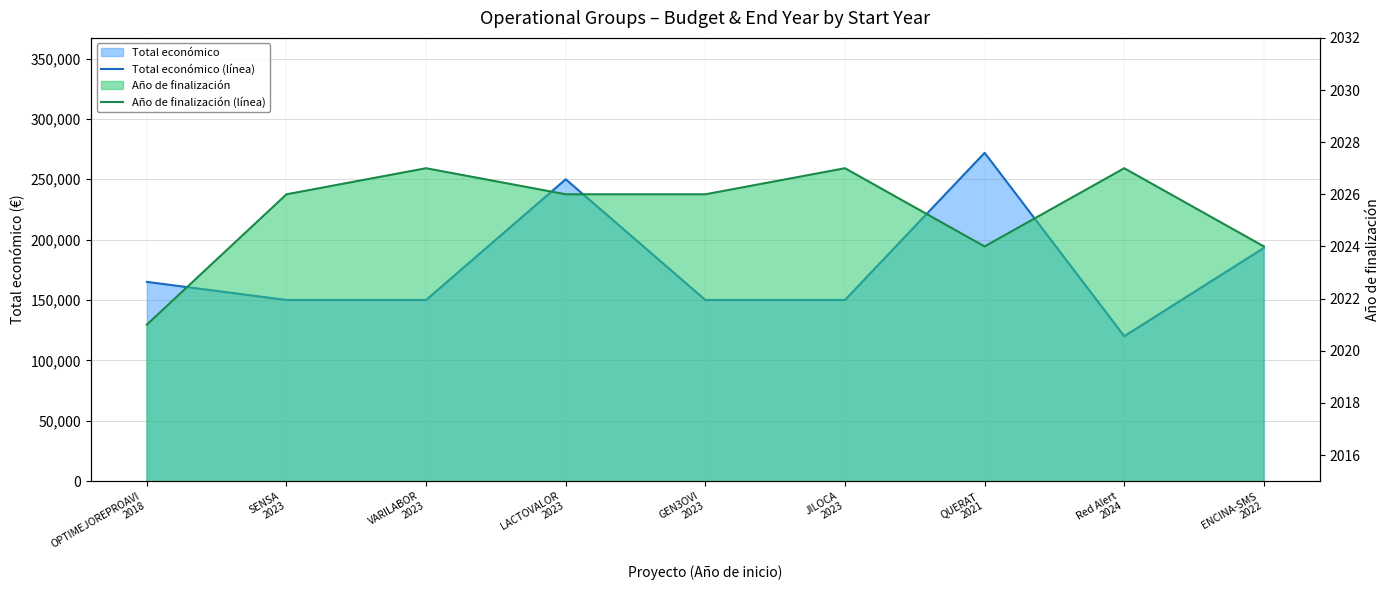

How many interior local peaks does the Año de finalización (línea) series have?

3